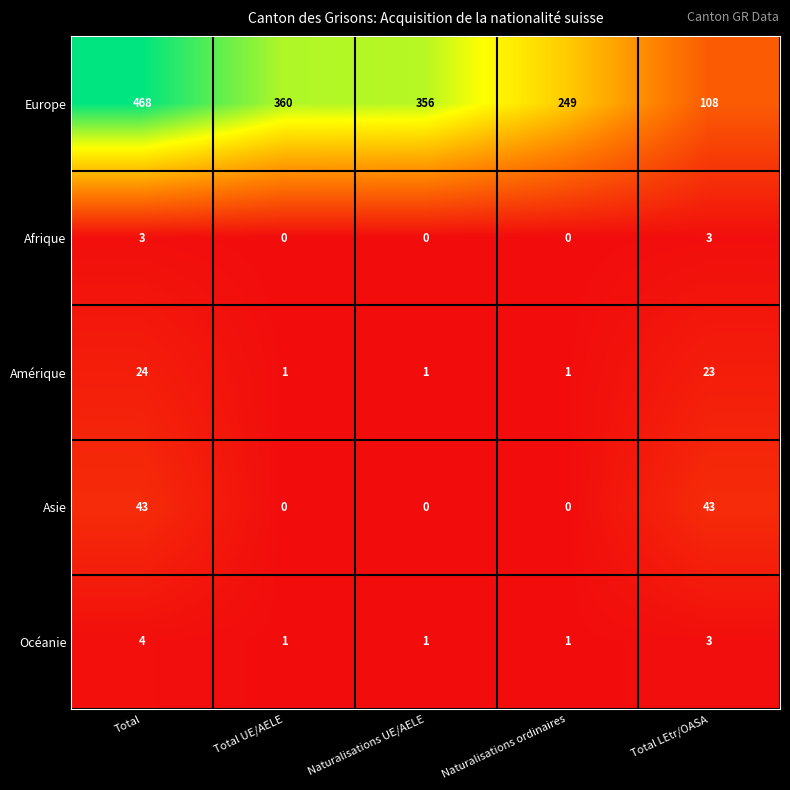

List the series in order of their peak value, highest first.

Europe, Asie, Amérique, Océanie, Afrique